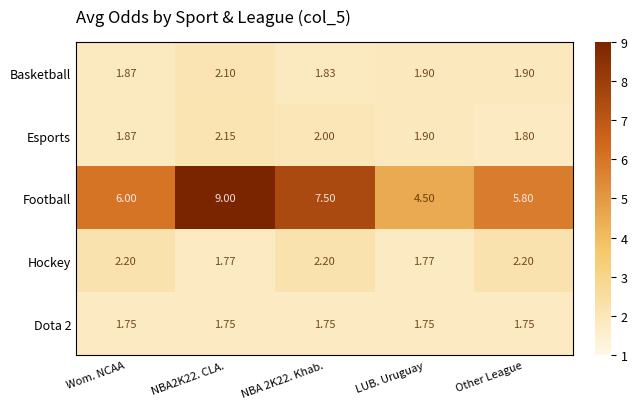

Where is Esports nearest to the value 1?

Other League